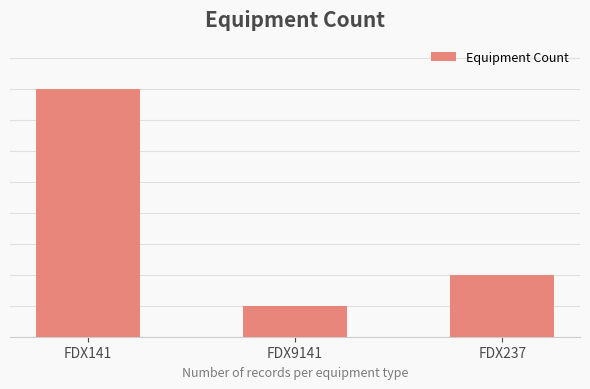

What is the difference between the values at FDX9141 and FDX141?

7